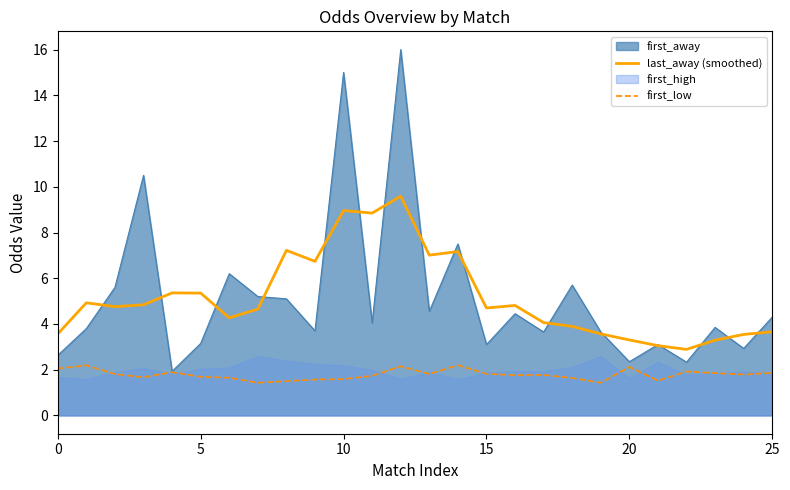

What is the difference between the maximum and second lowest values in the first_low series?

0.8